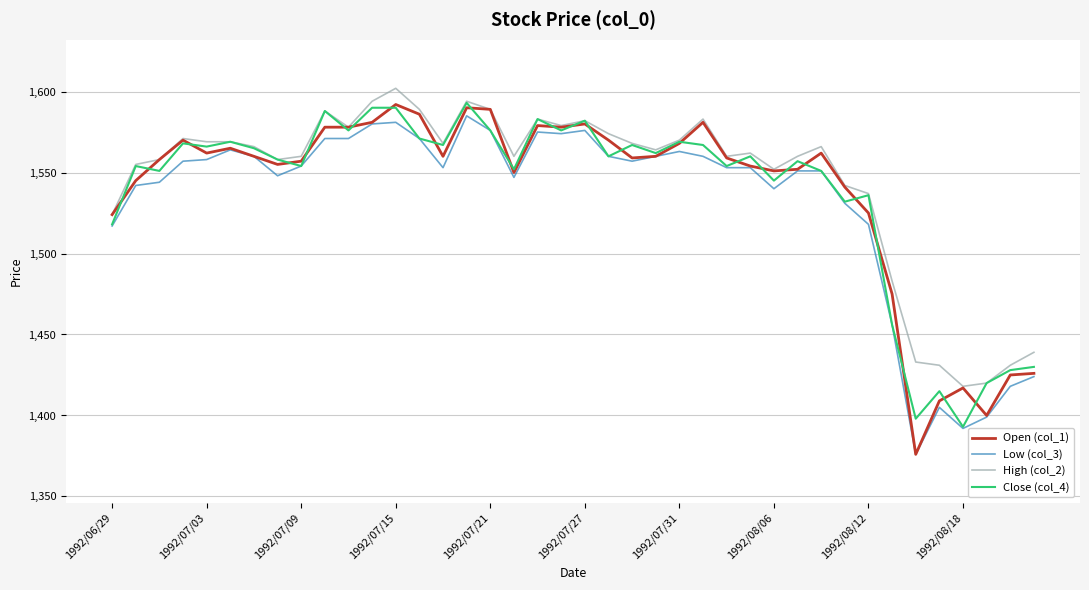

Which series has the widest spread of values?

Open (col_1)